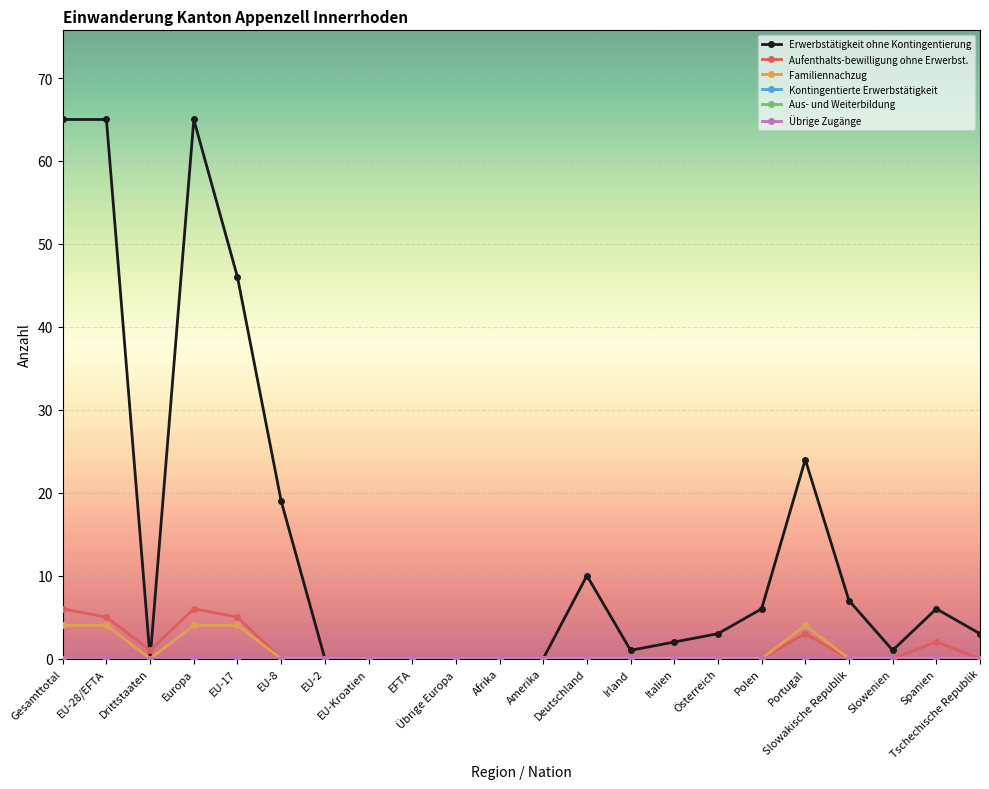

How many lines are shown in the chart?

6